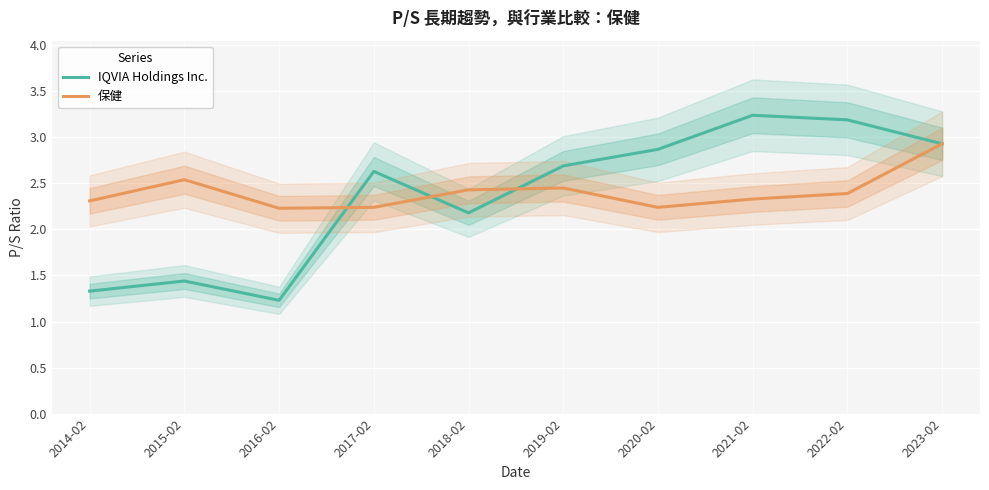

At 2020-02, list the series in order from largest to smallest.

IQVIA Holdings Inc., 保健